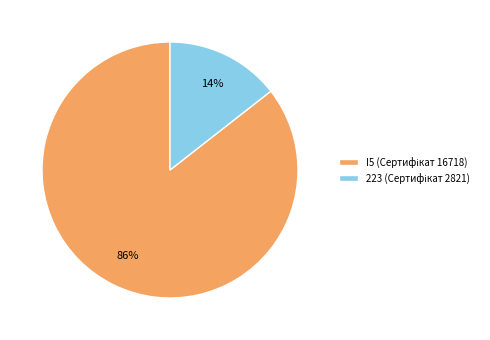

Is there any slice that represents more than half of the pie?

Yes